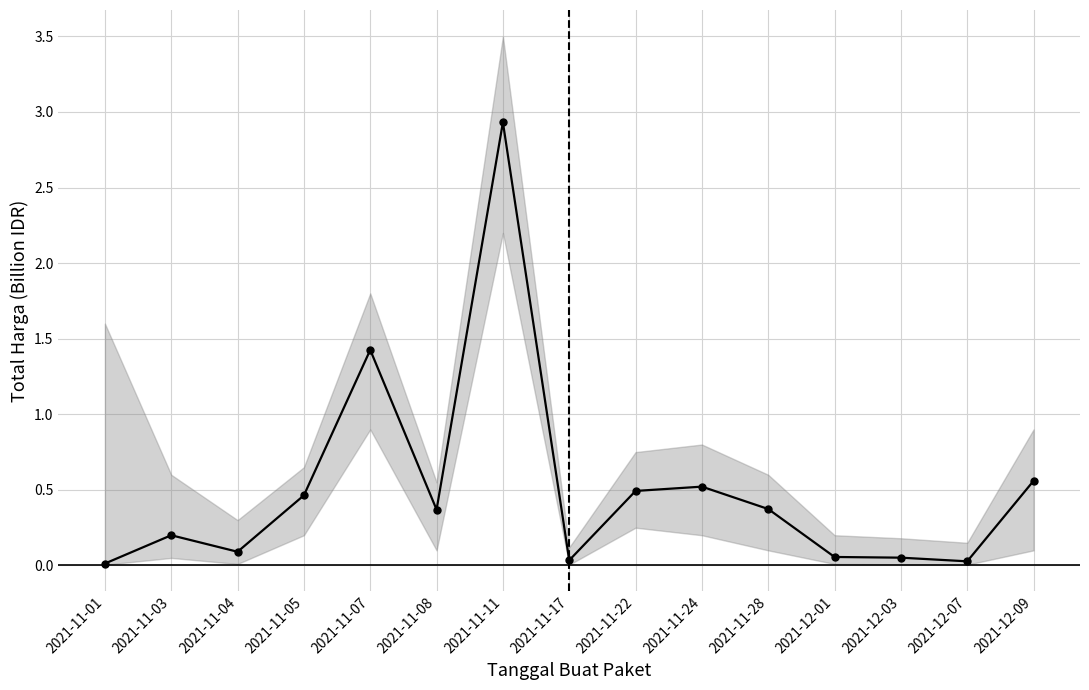

Where is the first local minimum?

2021-11-04